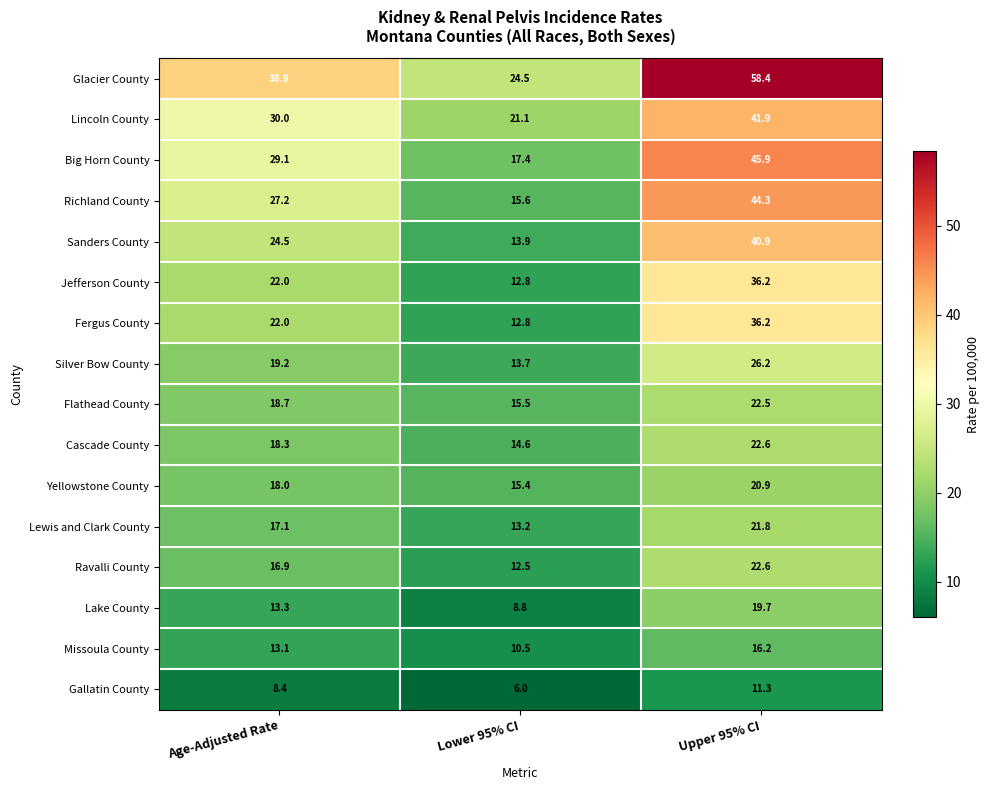

What is the sum of all Richland County values?

87.1